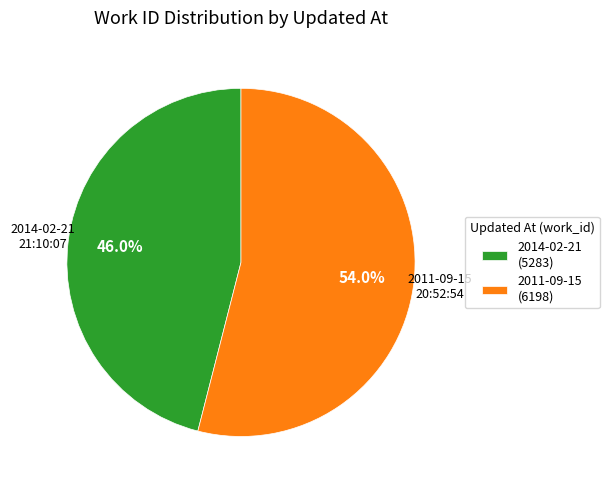

What is the majority slice?

2011-09-15 (6198)